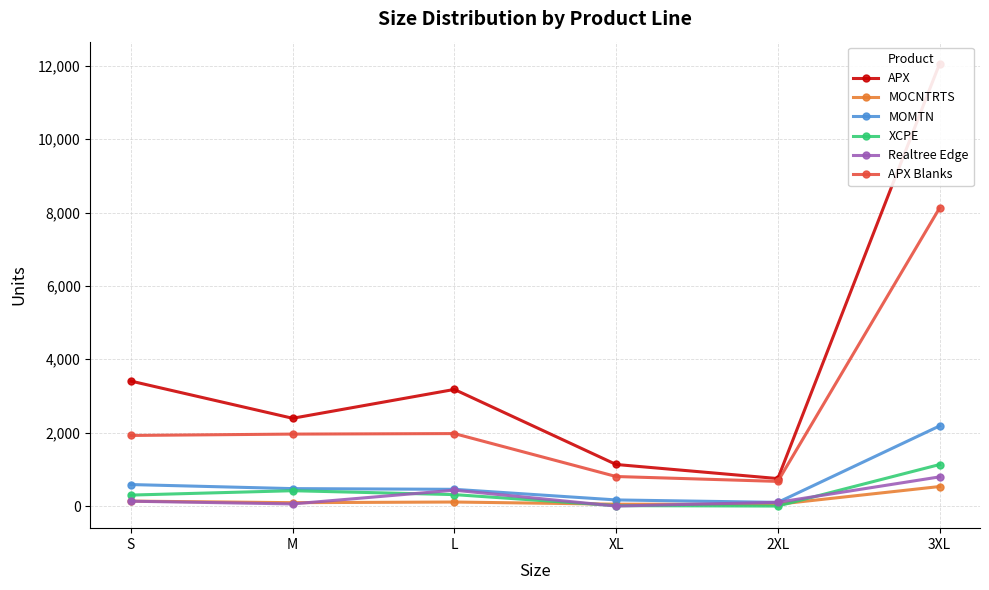

What is the maximum value shown in the chart?

12053